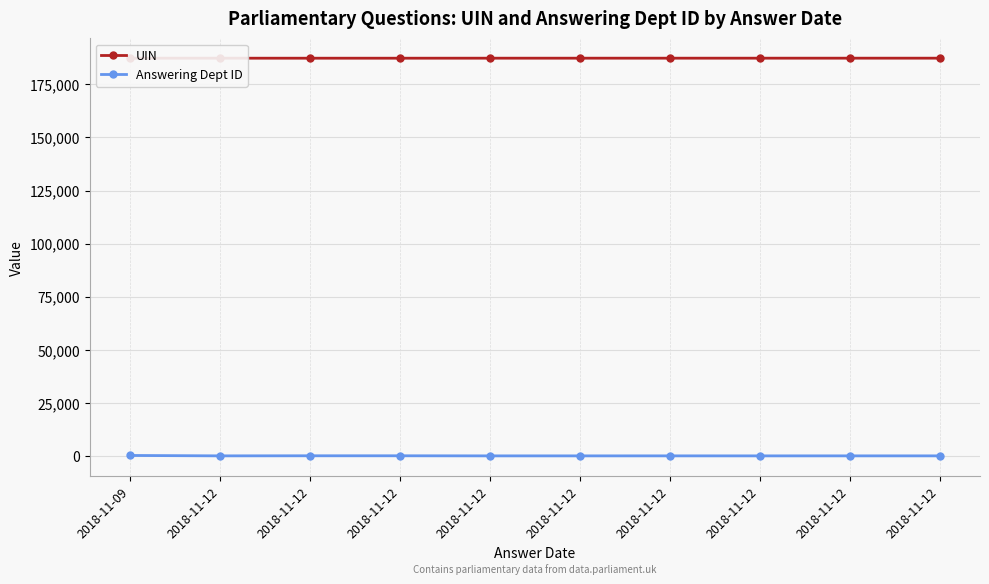

Where is the first local maximum for Answering Dept ID?

2018-11-12